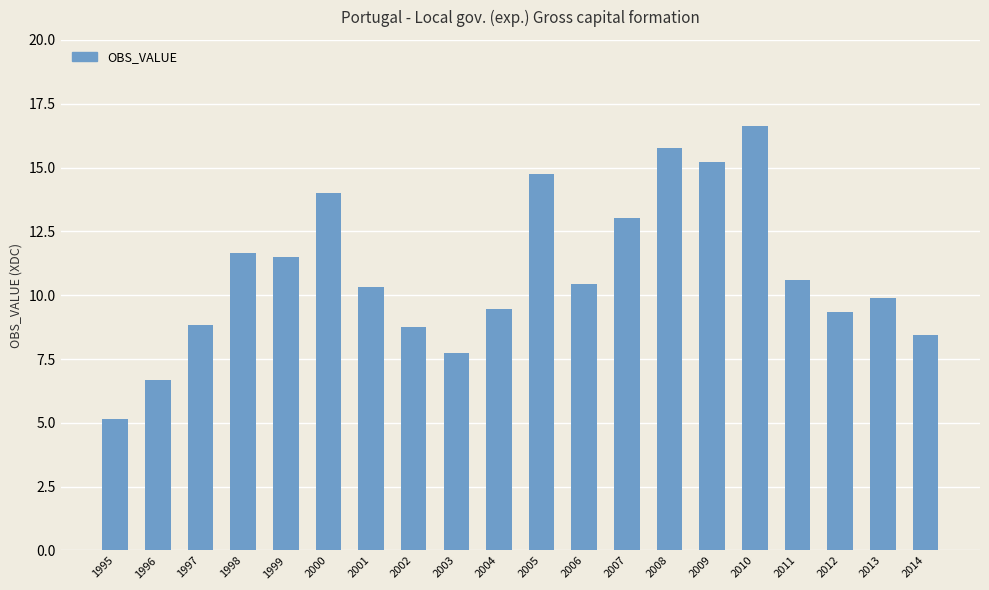

At which label is the value closest to 10?

2013